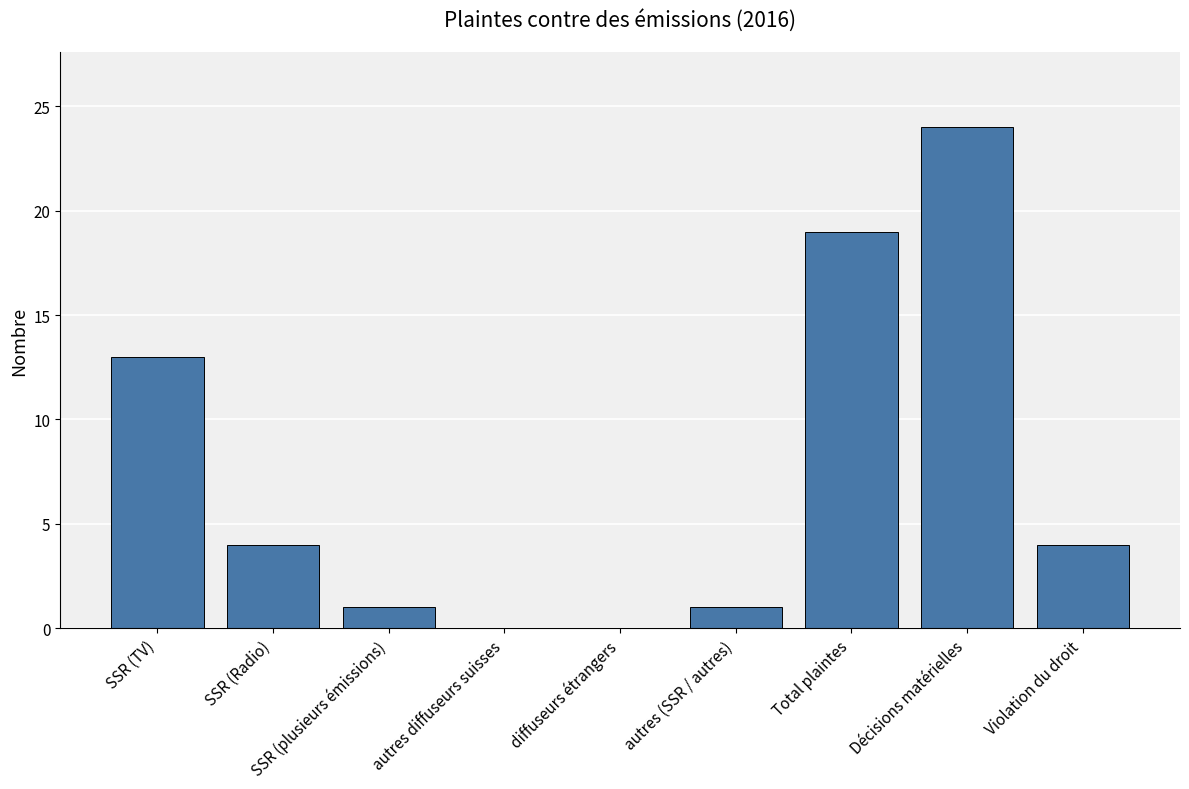

Are the bars grouped side by side (vs. stacked)?

No